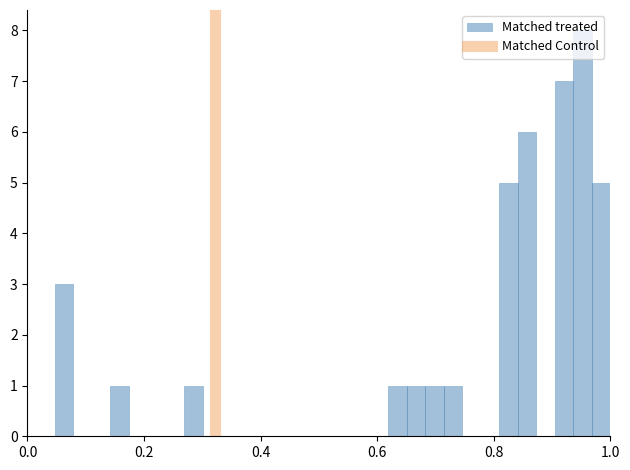

Read against the x-axis, roughly where is the centre of the tallest bar?

0.96